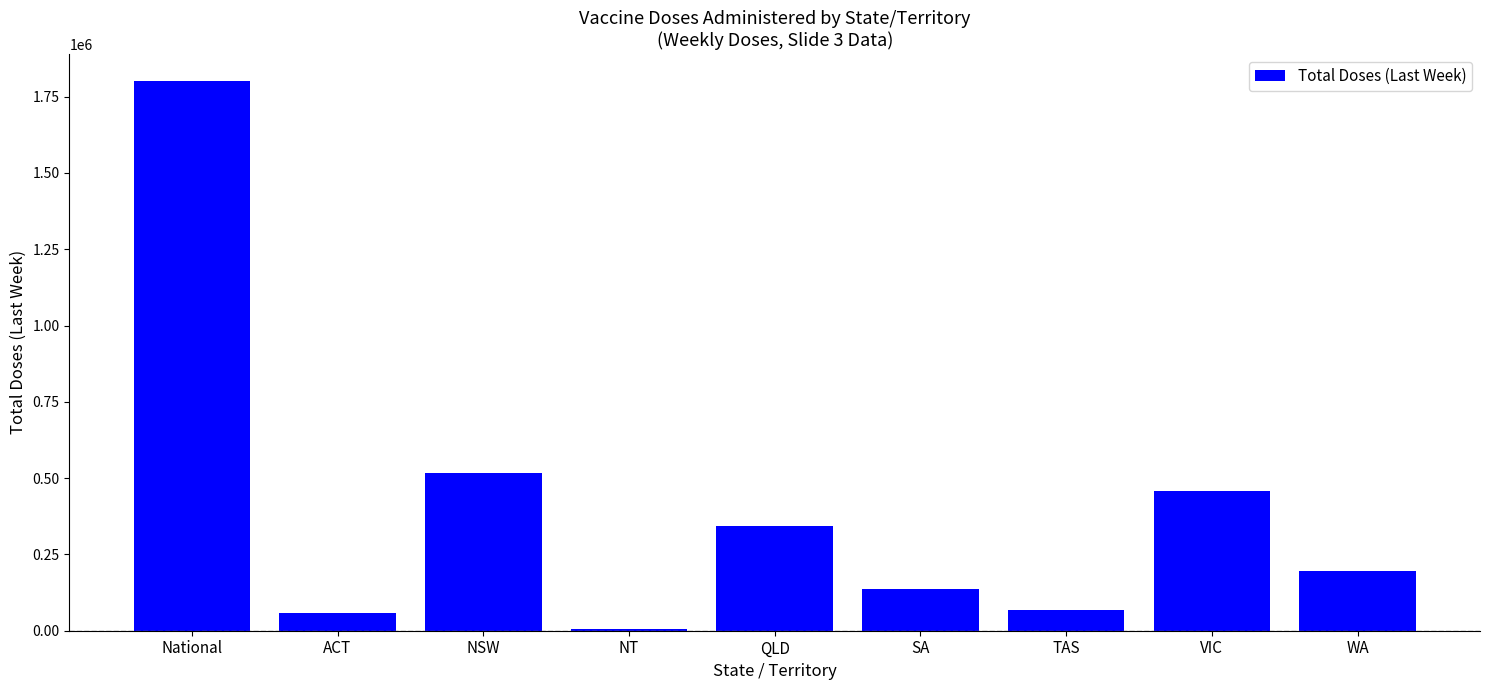

Is it true that the value at VIC is 811481?

False